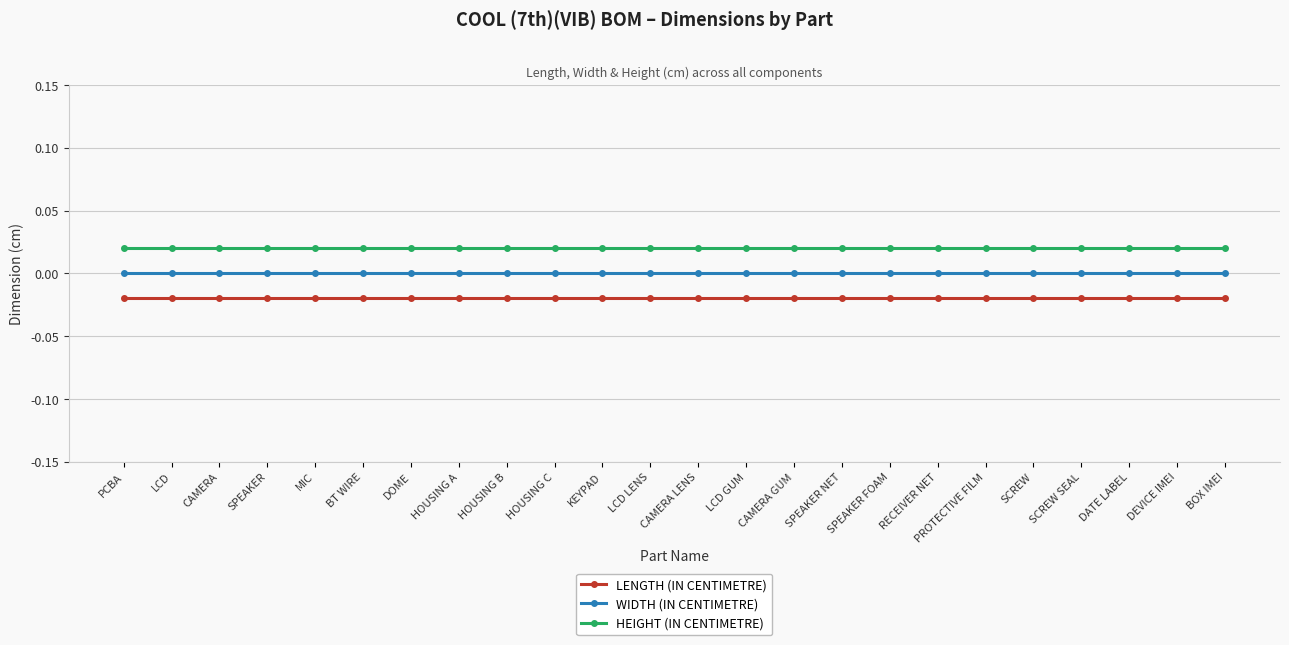

What position from the left is DATE LABEL?

22